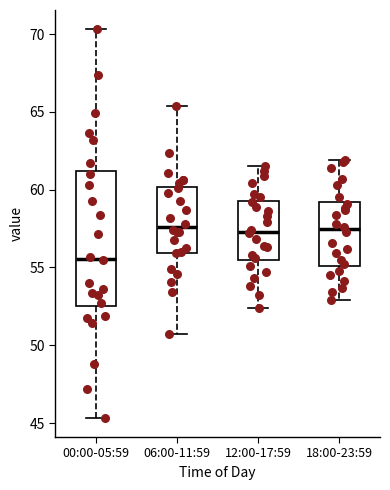

Which box's median line is the lowest?

00:00-05:59